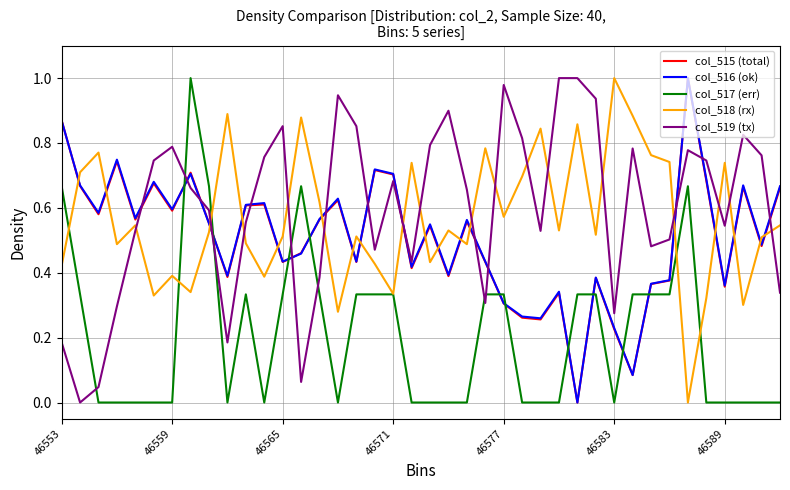

Which series ends up on top after the final intersection of col_519 (tx) and col_516 (ok)?

col_516 (ok)